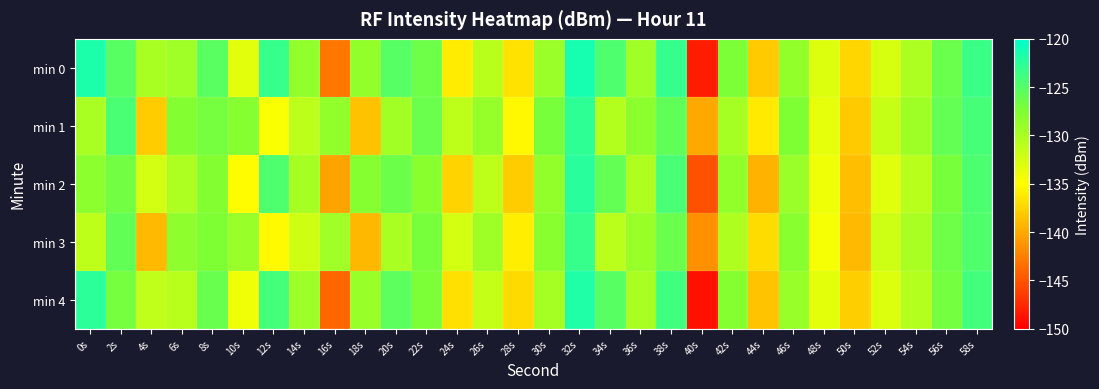

Which has a higher value, 52s or 40s?

52s